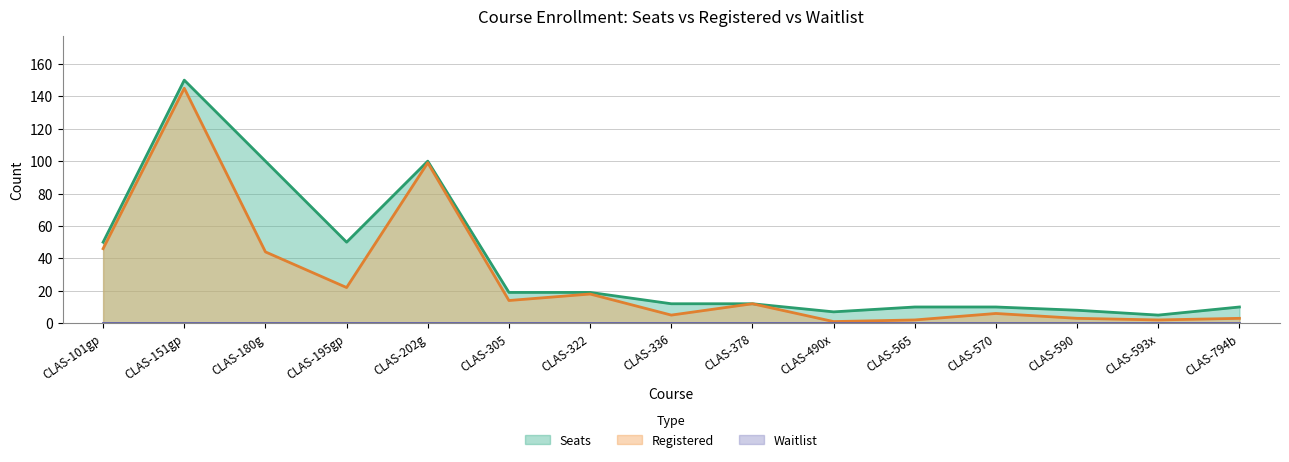

At which label does Seats first exceed 12?

CLAS-101gp